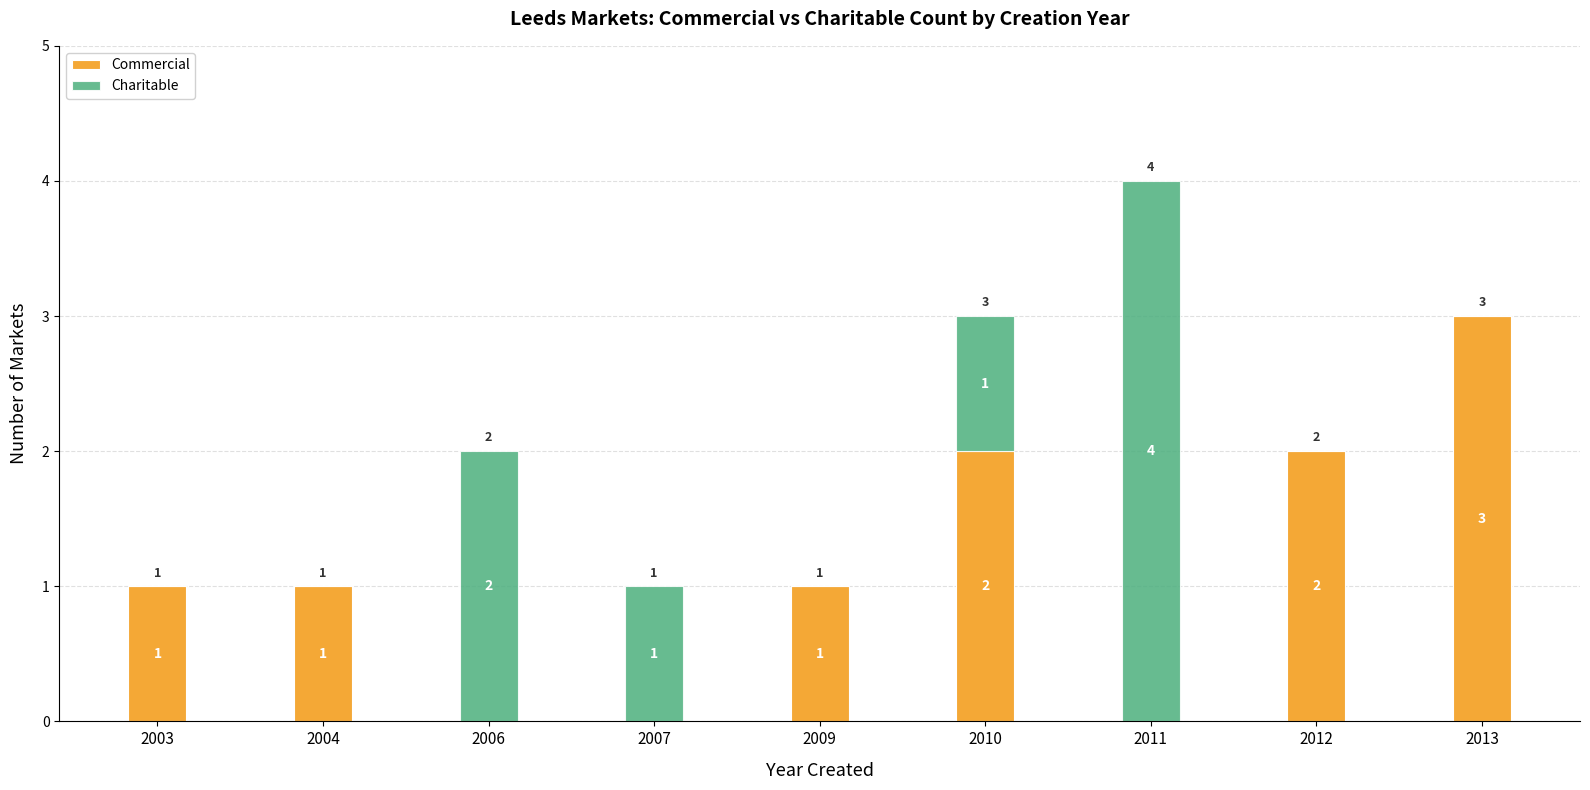

What is the sum of the Commercial values at 2009 and 2013?

4